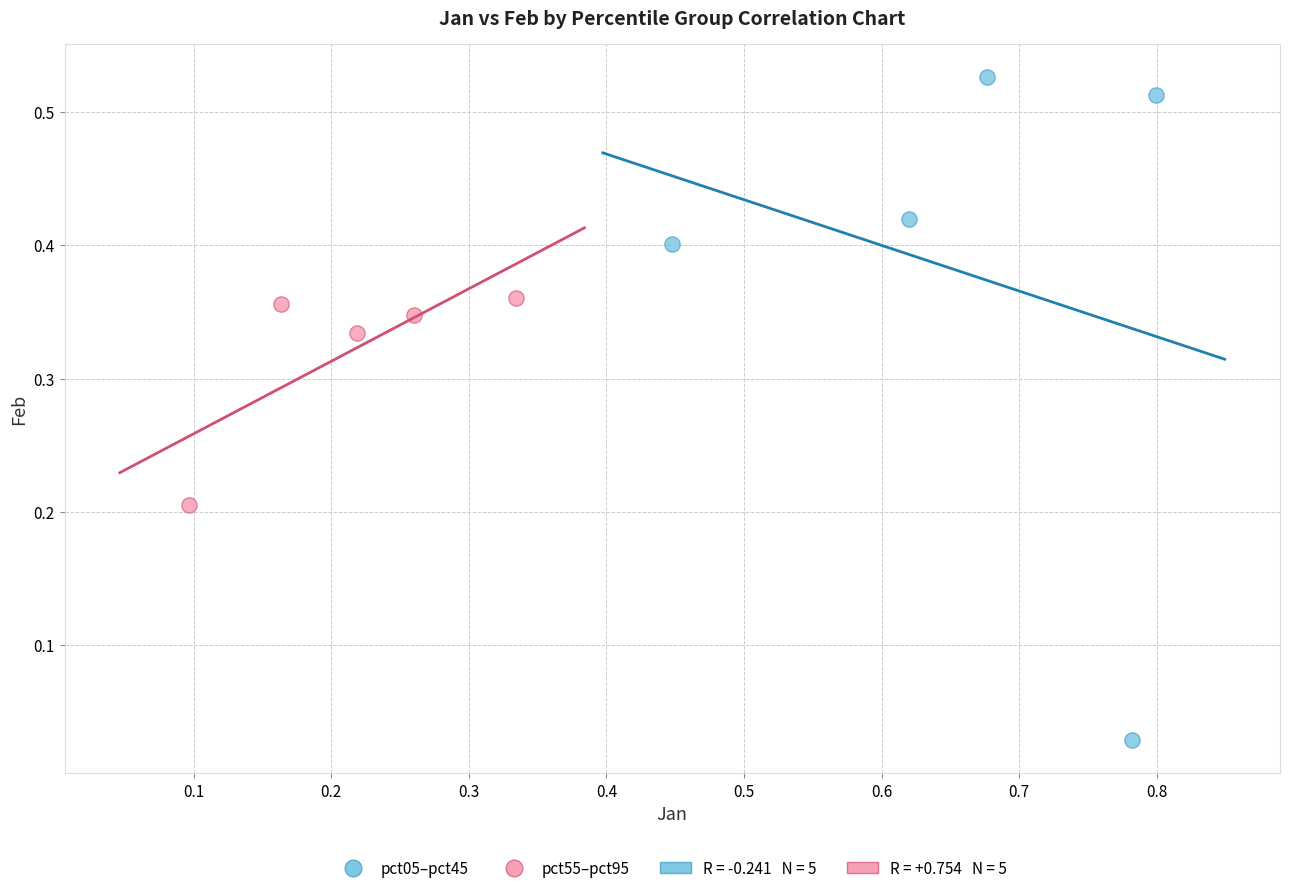

Which series contains the lowest Y value?

pct05–pct45